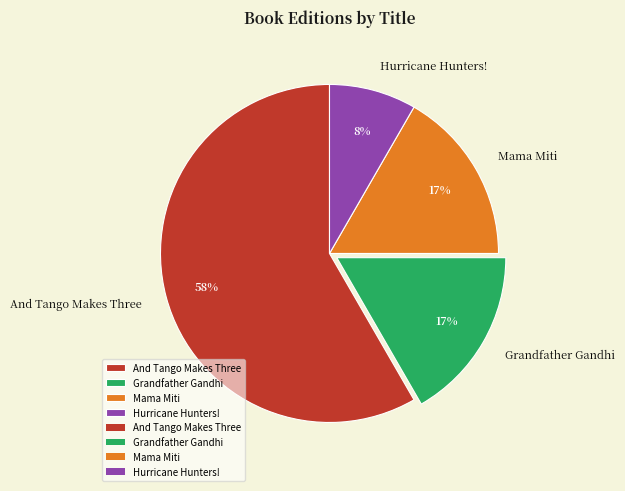

To the nearest percent, what portion does Mama Miti represent?

17%